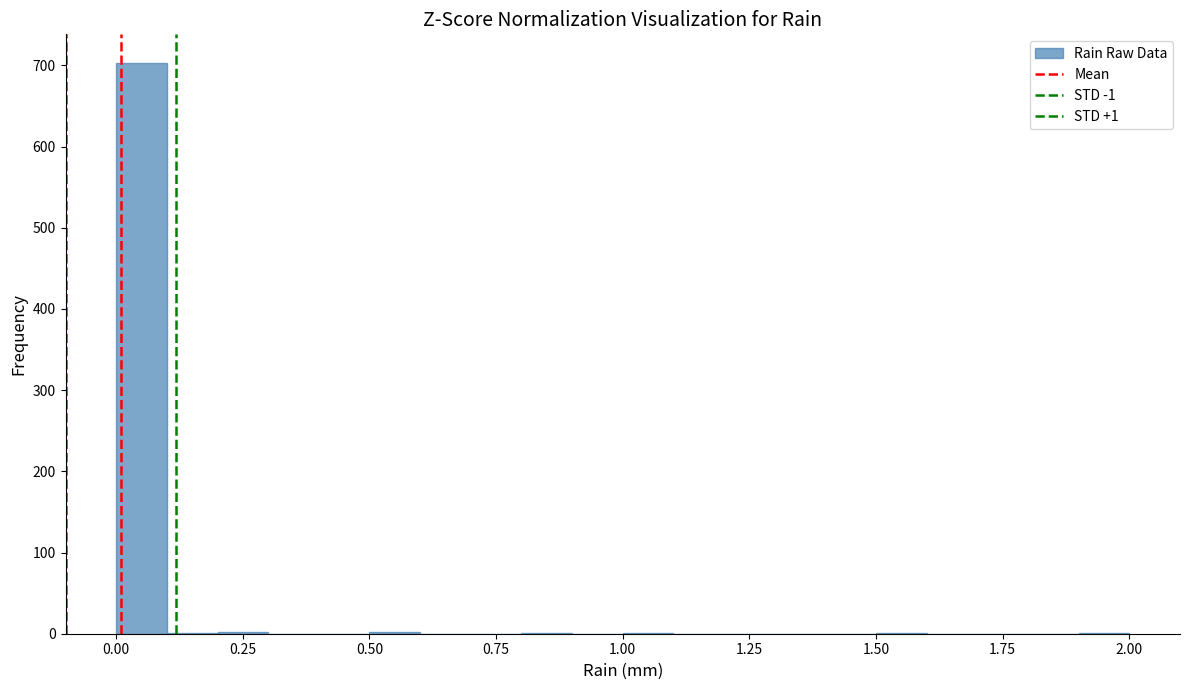

Read against the x-axis, roughly where is the centre of the tallest bar?

0.05